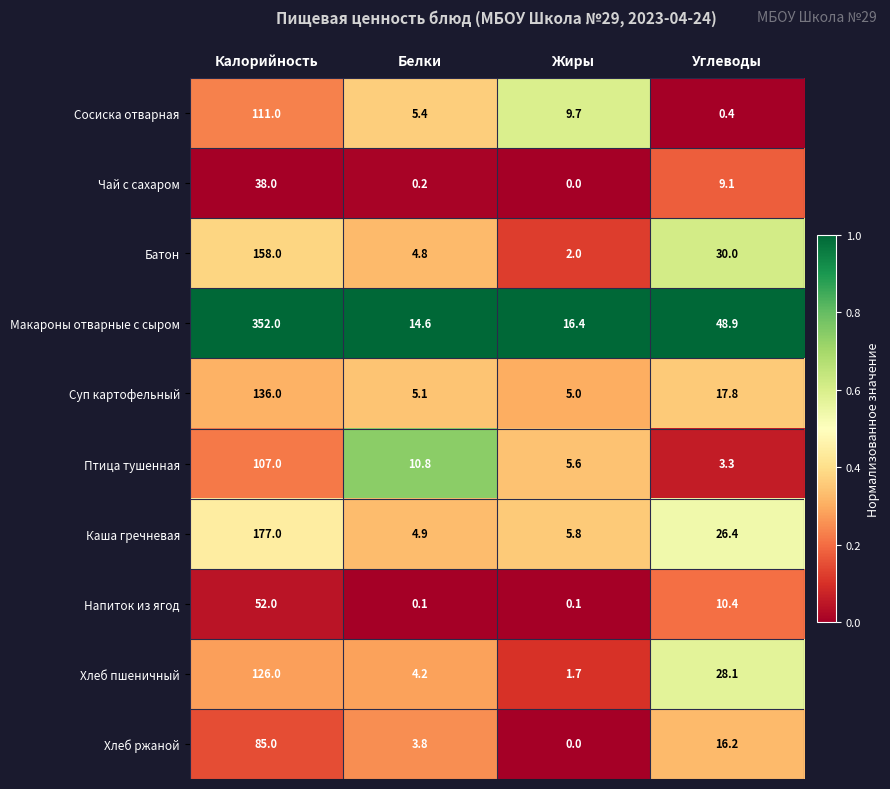

The value of Каша гречневая at Белки is 4.9. True or false?

True